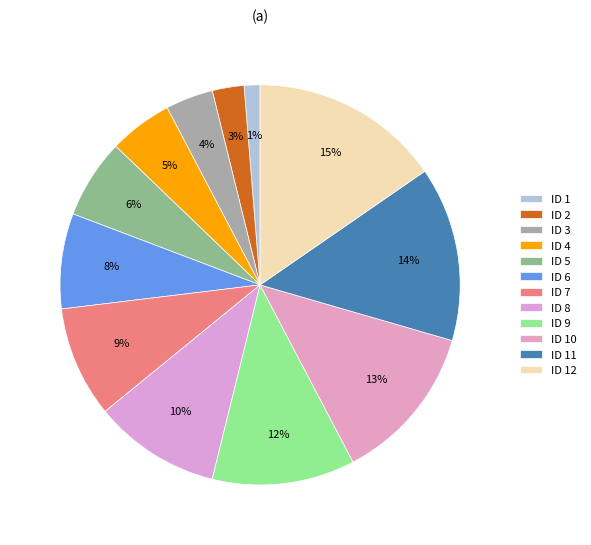

What is the largest slice in the pie chart?

ID 12